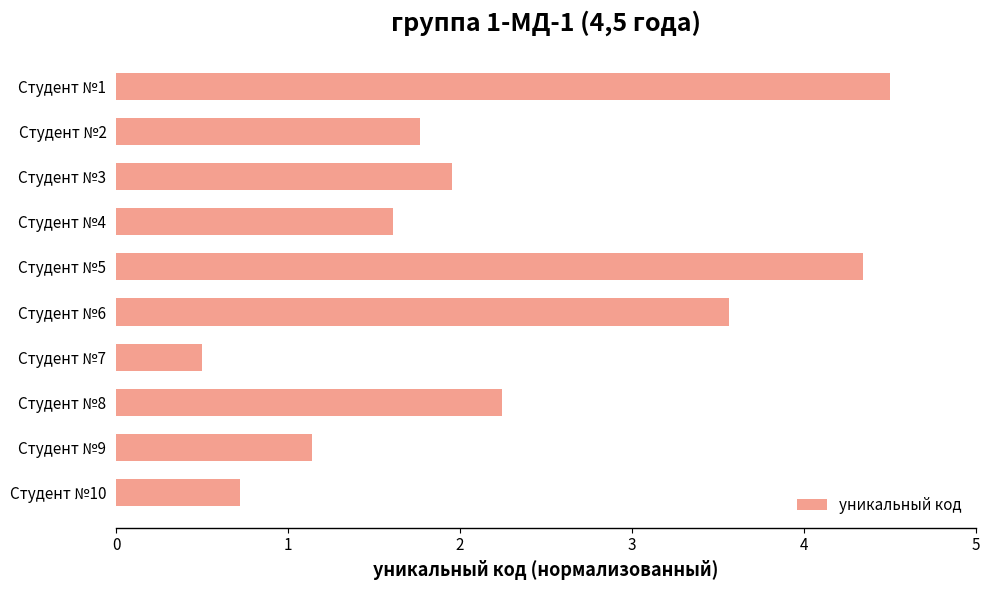

How many bars are there in total?

10